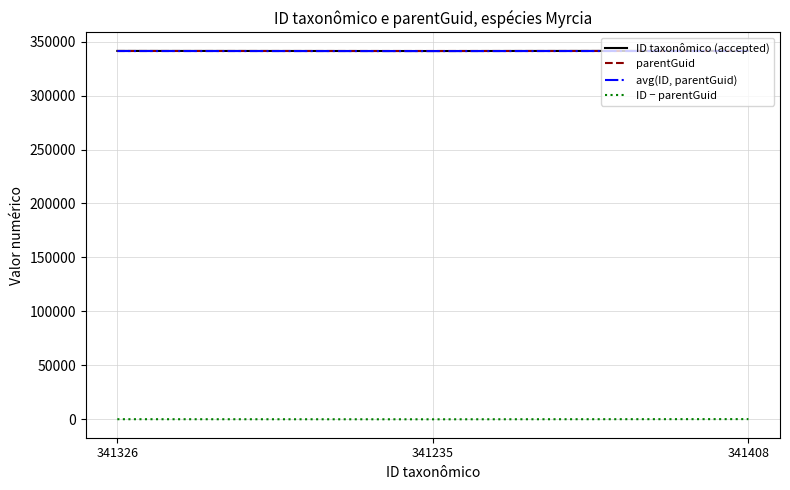

List the series in order of their peak value, lowest first.

ID − parentGuid, parentGuid, avg(ID, parentGuid), ID taxonômico (accepted)